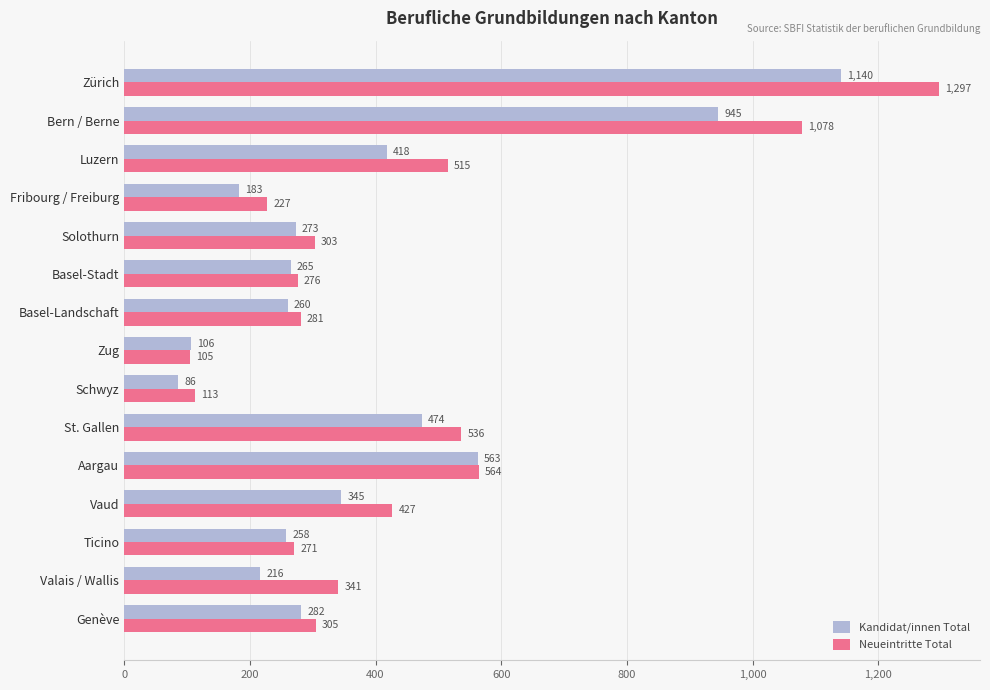

The value of Kandidat/innen Total at Bern / Berne is 1255. True or false?

False